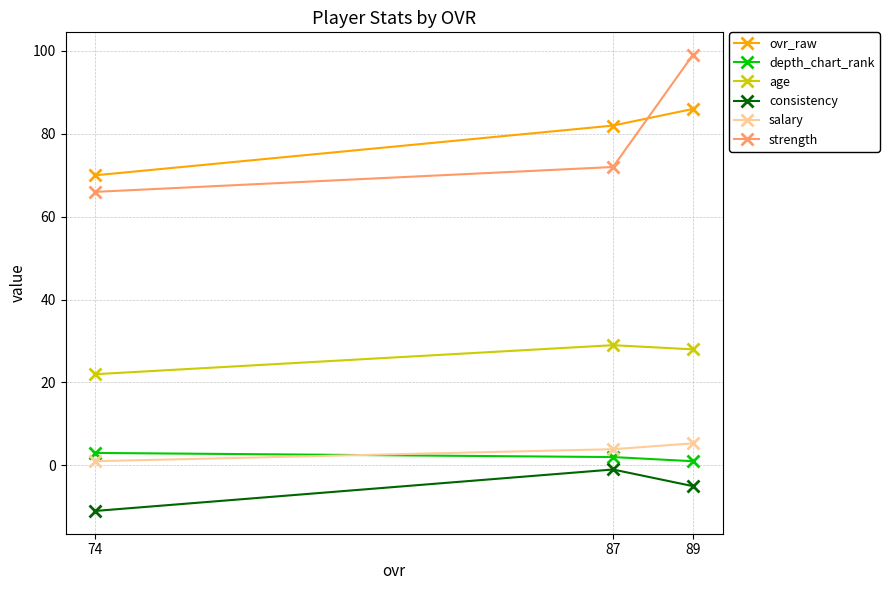

Is it true that age equals 41.5 at 89?

False